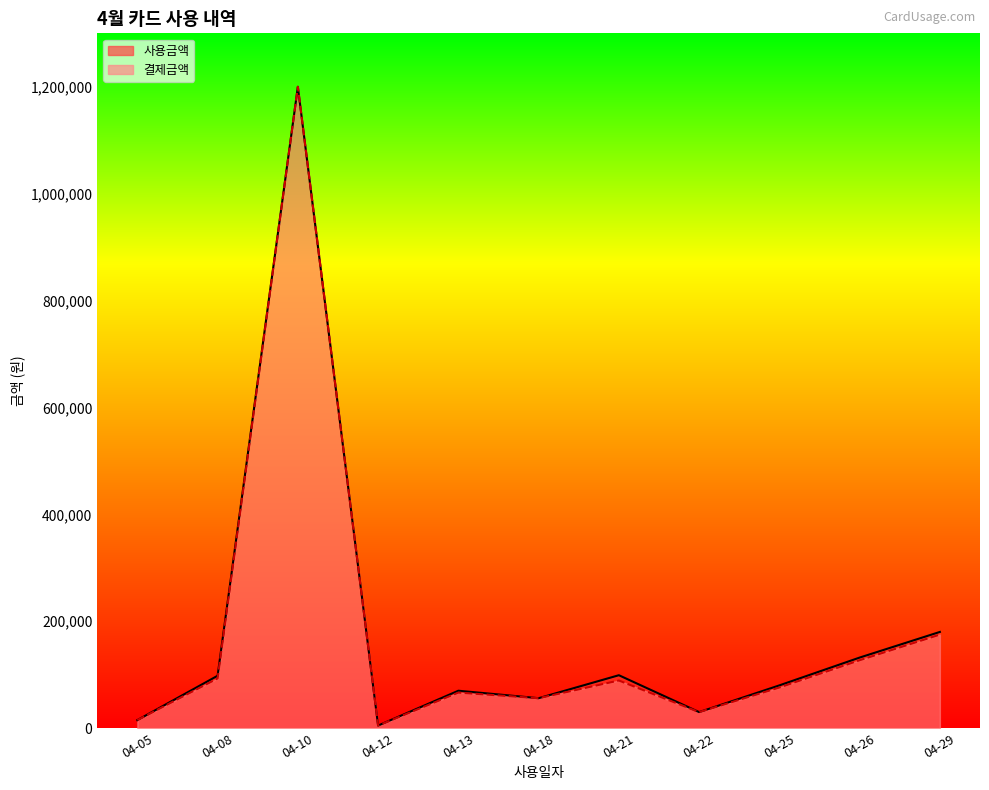

Which series changed the most between 04-05 and 04-18?

사용금액